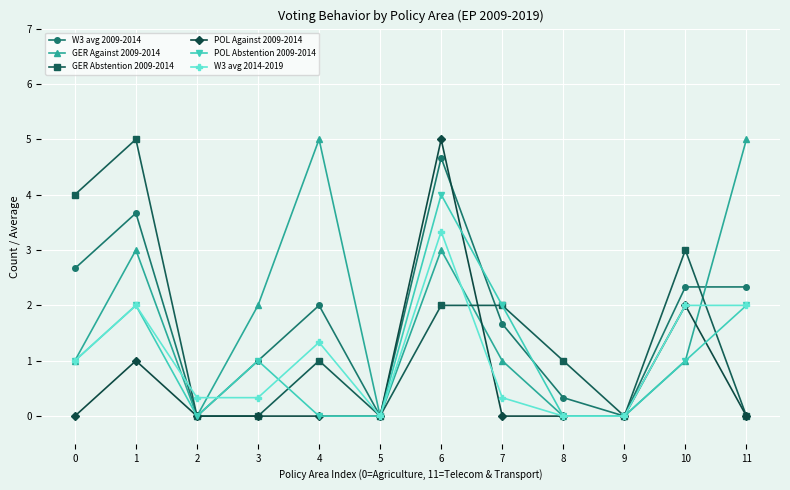

What is the difference between the maximum and minimum values in the GER Against 2009-2014 series?

5.0